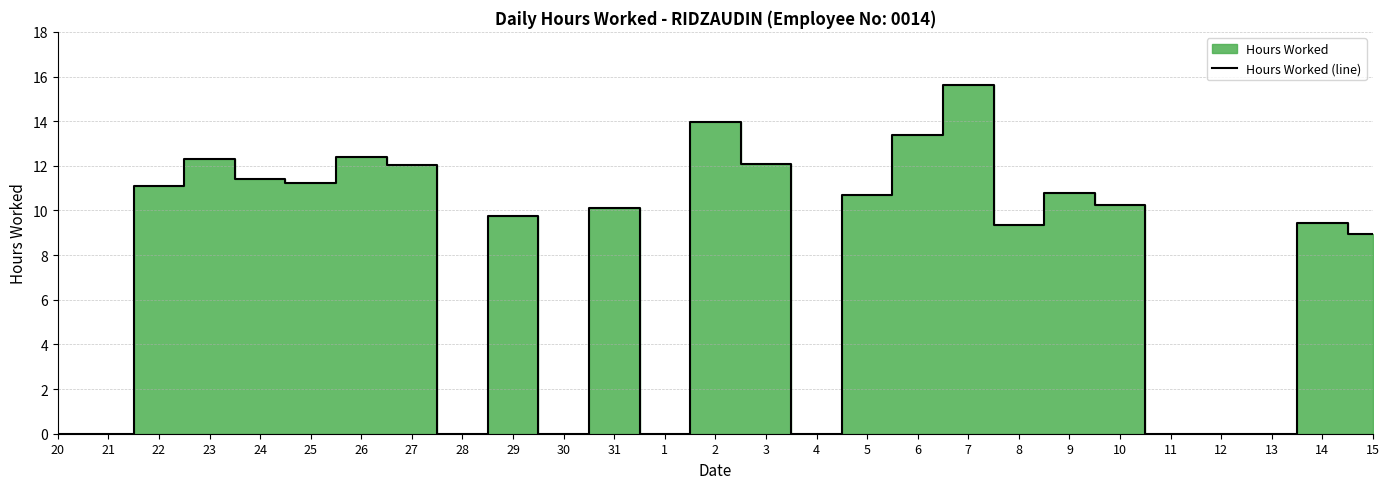

Reading left to right, transcribe all the data shown in this chart.

20=0.0	21=0.0	22=11.1	23=12.3	24=11.4	25=11.2	26=12.4	27=12.0	28=0.0	29=9.7	30=0.0	31=10.1	1=0.0	2=14.0	3=12.1	4=0.0	5=10.7	6=13.4	7=15.6	8=9.3	9=10.8	10=10.2	11=0.0	12=0.0	13=0.0	14=9.4	15=8.9